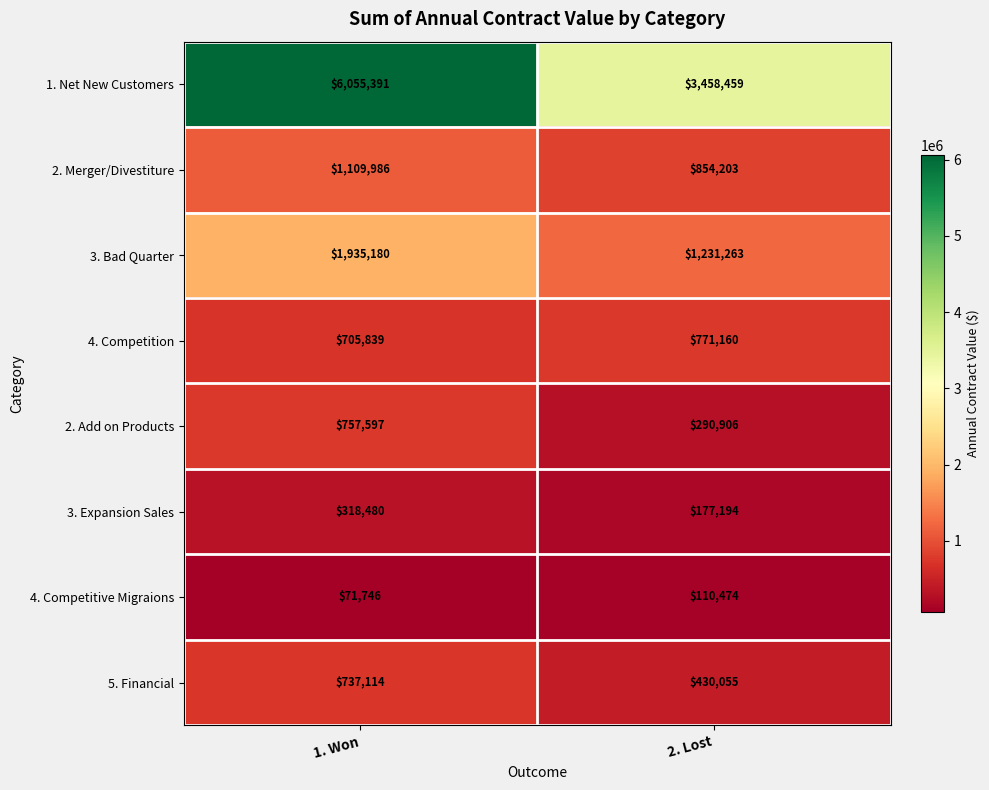

Reading right to left, extract all data points from this chart.

1. Net New Customers: 2. Lost=3458459	1. Won=6055391
2. Merger/Divestiture: 2. Lost=854203	1. Won=1109986
3. Bad Quarter: 2. Lost=1231263	1. Won=1935180
4. Competition: 2. Lost=771160	1. Won=705839
2. Add on Products: 2. Lost=290906	1. Won=757597
3. Expansion Sales: 2. Lost=177194	1. Won=318480
4. Competitive Migraions: 2. Lost=110474	1. Won=71746
5. Financial: 2. Lost=430055	1. Won=737114